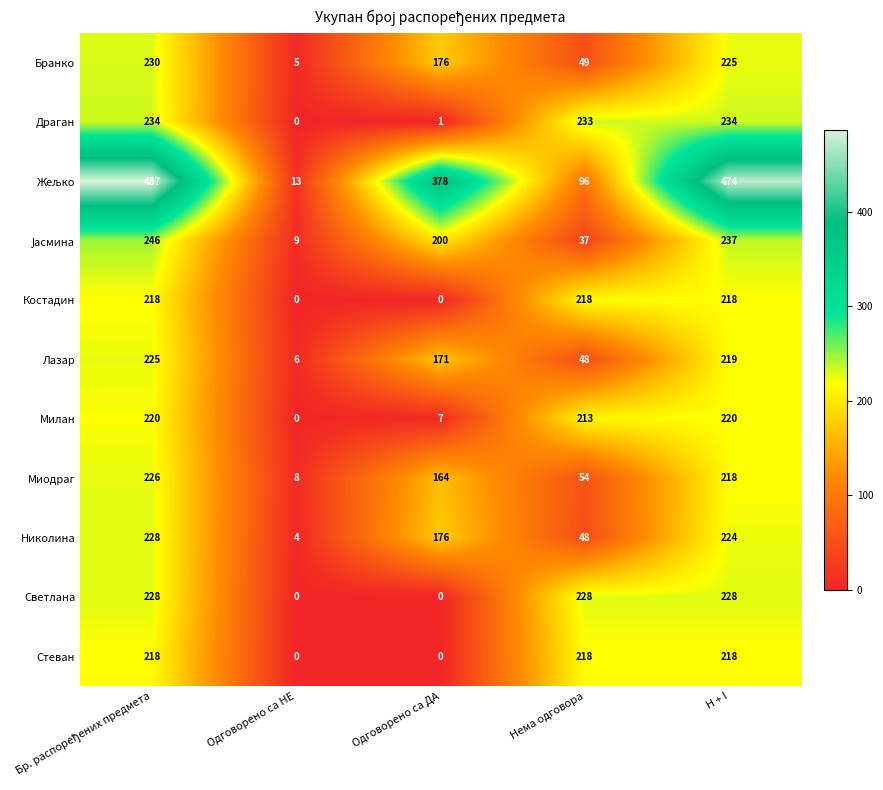

At which label does Милан reach its minimum?

Одговорено са НЕ